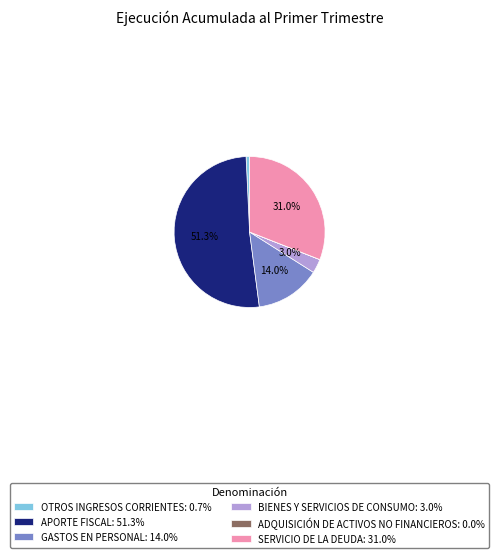

What percentage is NOT represented by GASTOS EN PERSONAL: 14.0%?

86.0%